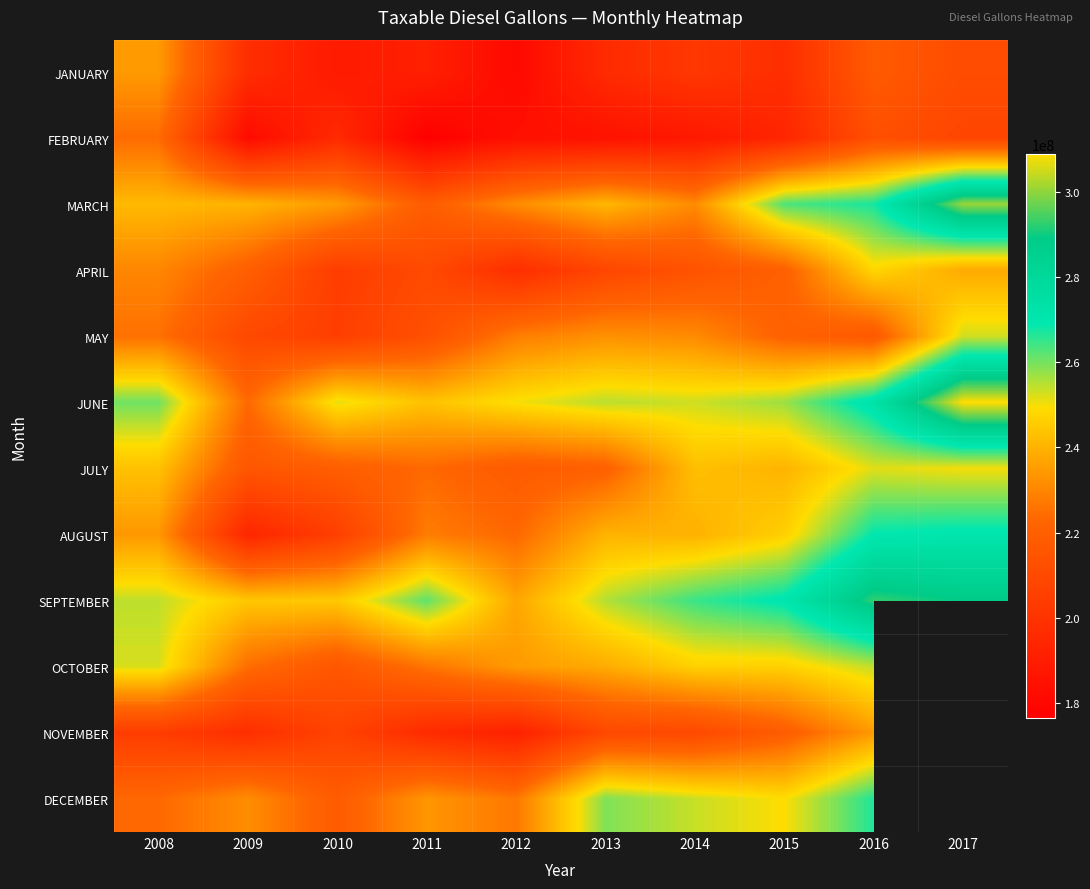

Between 2008 and 2011, which is larger?

2008